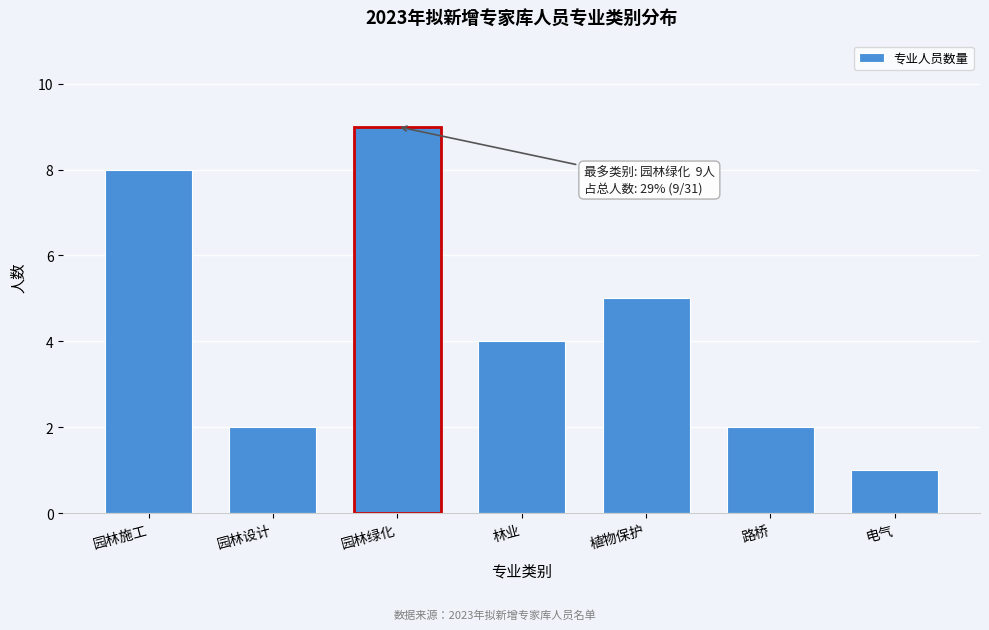

Reading left to right, extract all data points from this chart.

8	2	9	4	5	2	1